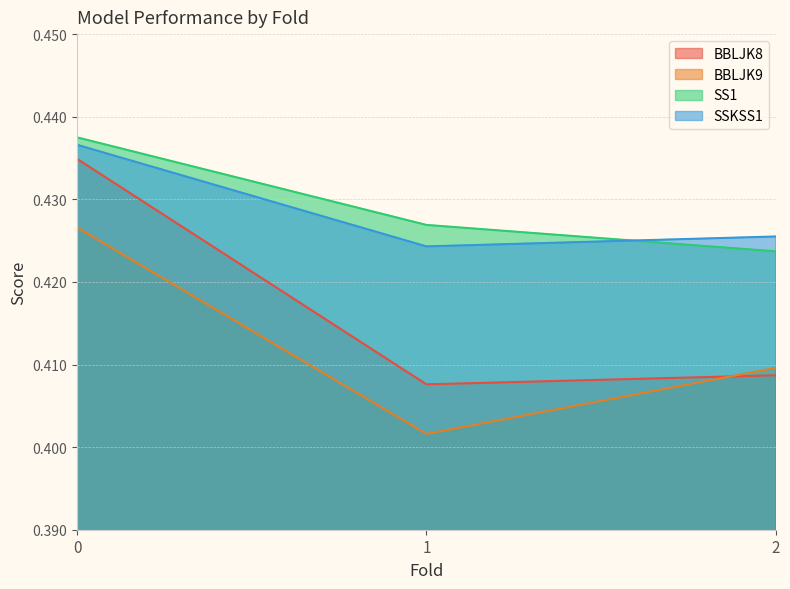

Is the value of BBLJK8 at 0 greater than the value of SSKSS1 at 1?

Yes